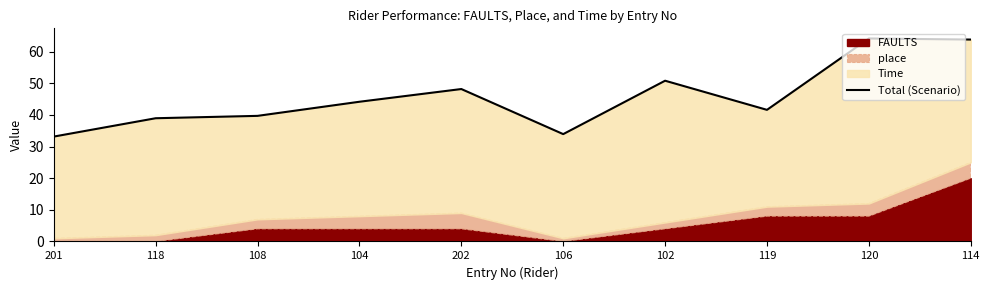

What is the difference between the values at 106 and 120?

30.2